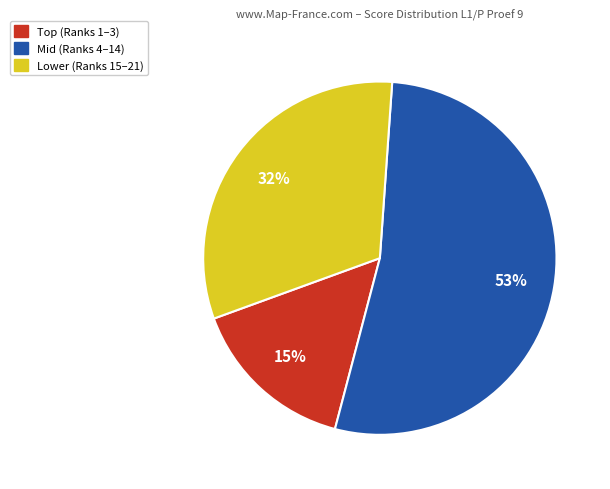

To the nearest percent, what is the difference between the largest and smallest slice percentages?

38%